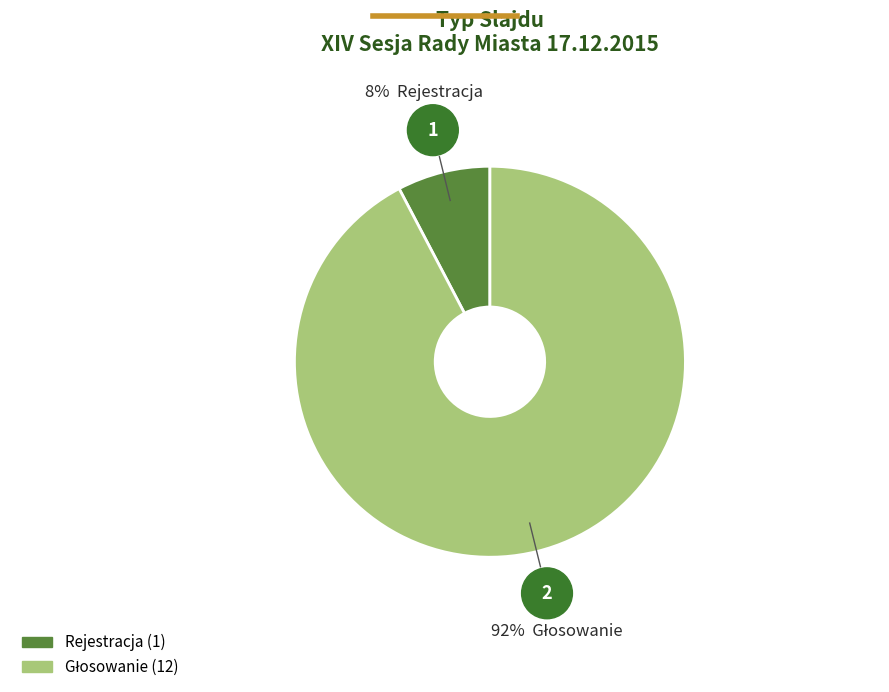

Which category has the smallest portion of the pie?

Rejestracja